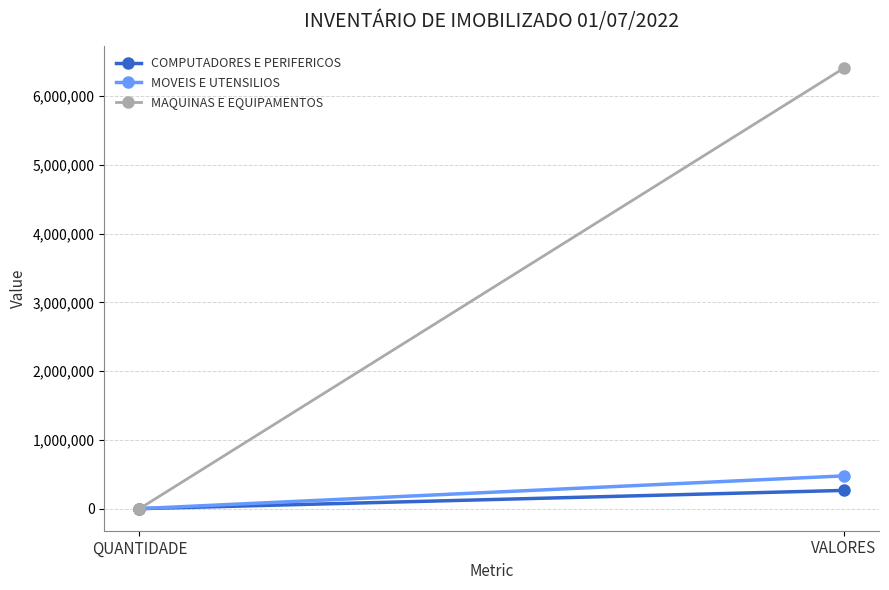

Which series has the widest spread of values?

MAQUINAS E EQUIPAMENTOS